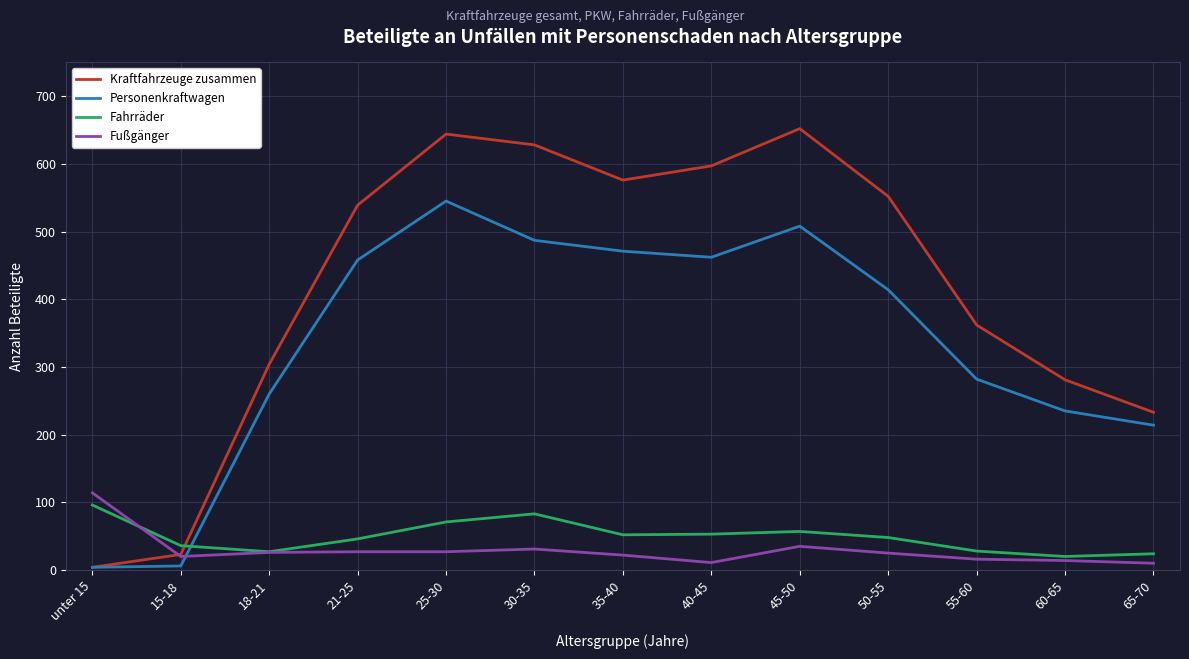

Which series has the largest range (max minus min)?

Kraftfahrzeuge zusammen